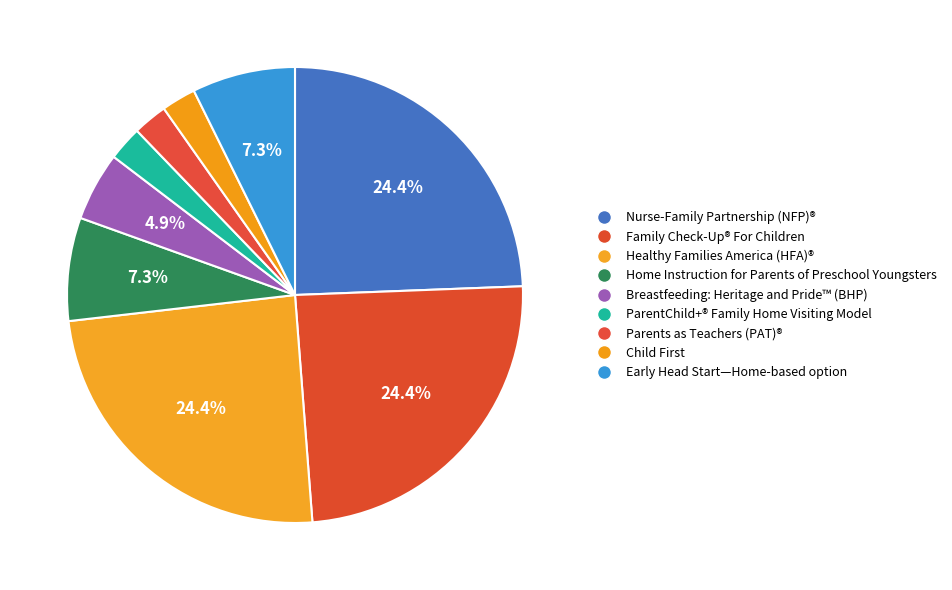

Does any single category account for the majority?

No